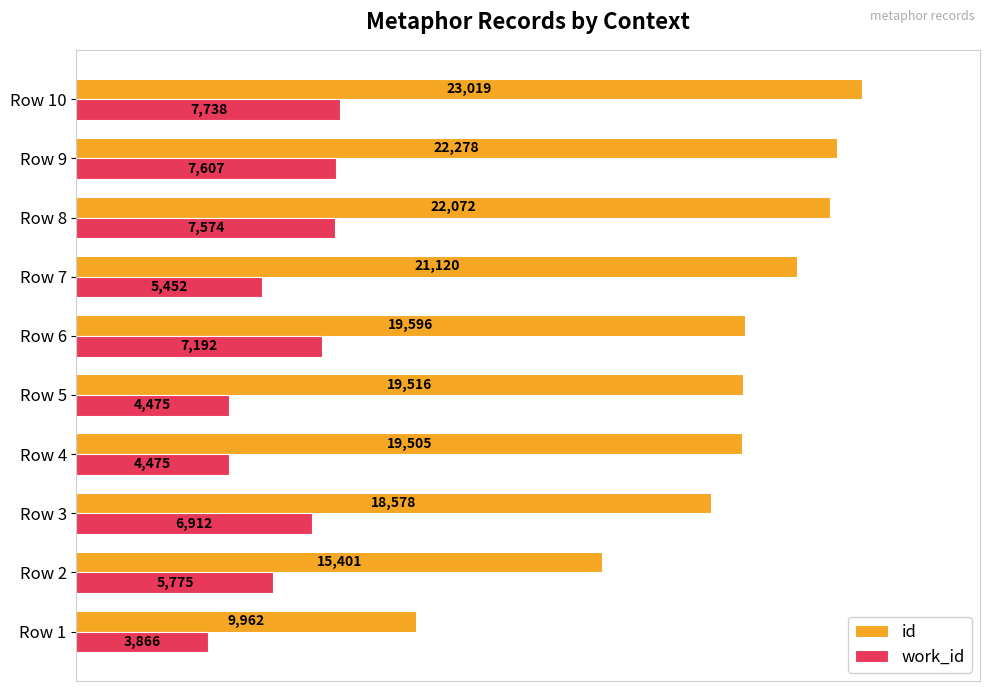

How many series are shown in this chart?

2